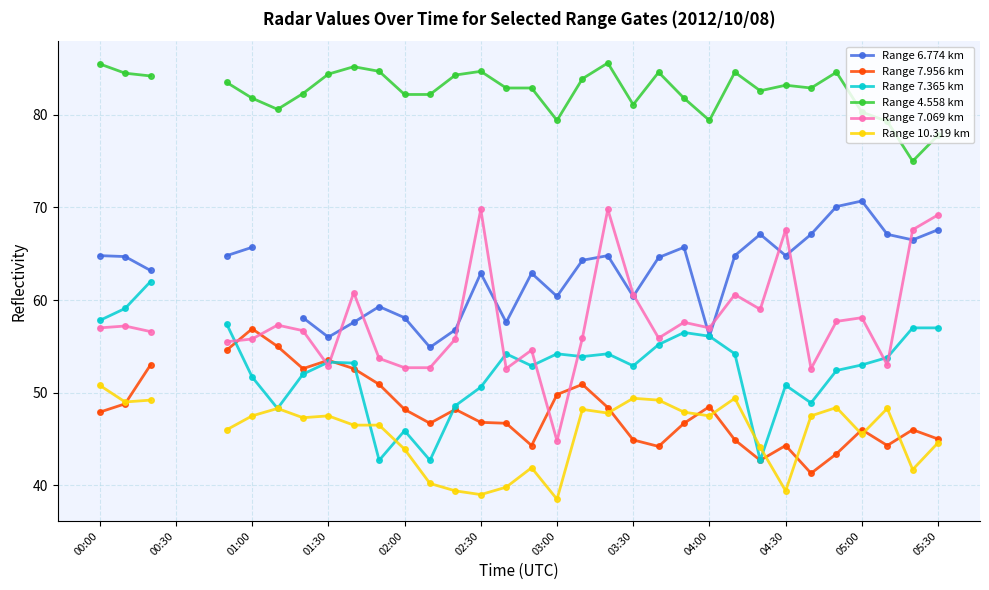

What is the label of the 34th point from the right?

00:00